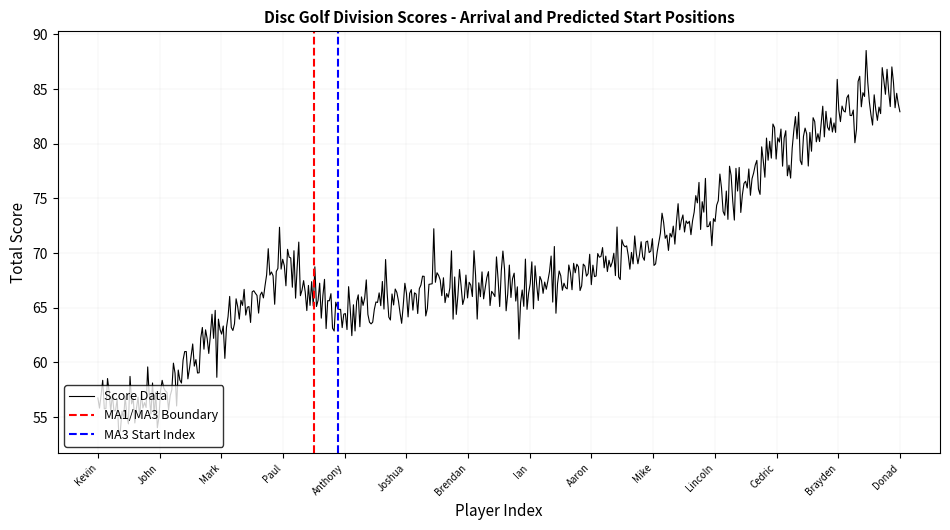

What is the highest value of the Score Data series?

88.5